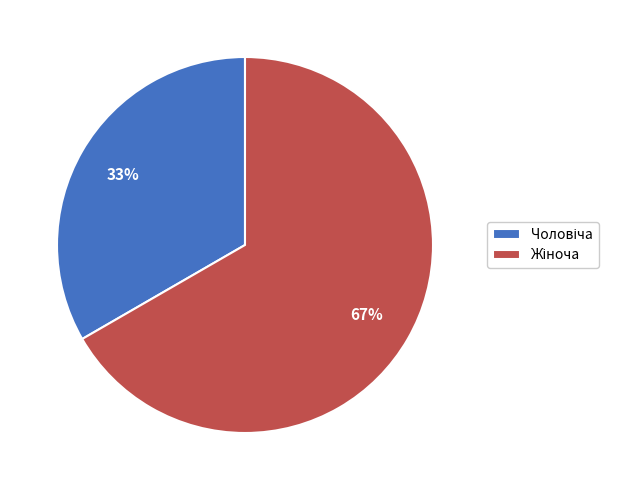

Is there a majority slice in this chart?

Yes